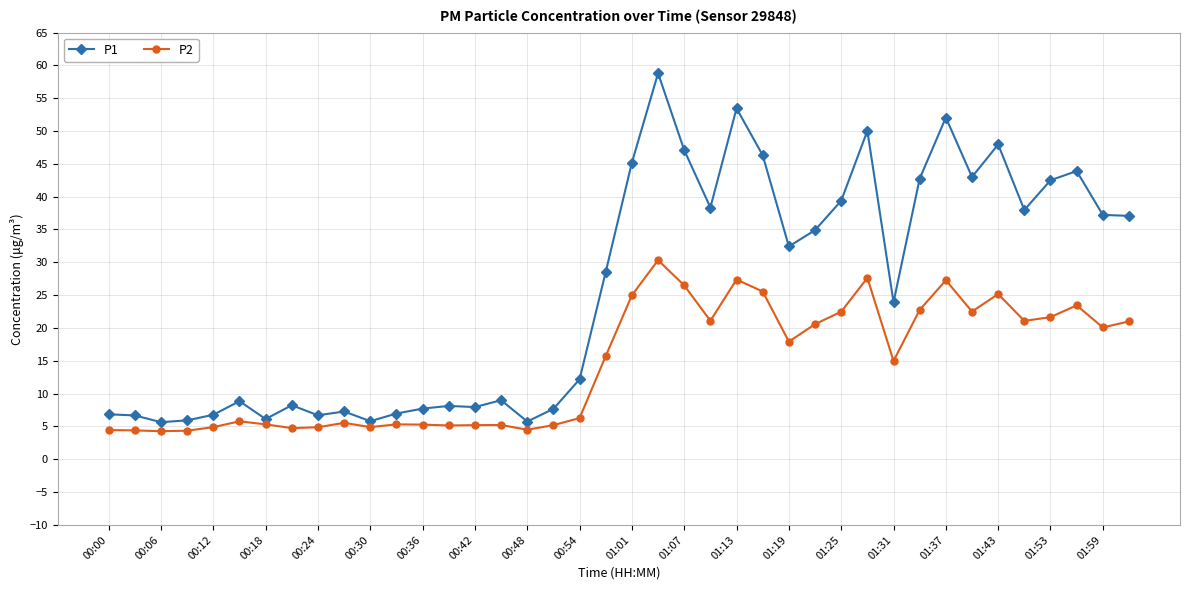

In P1, how many points are lower than both neighbors (excluding endpoints)?

11